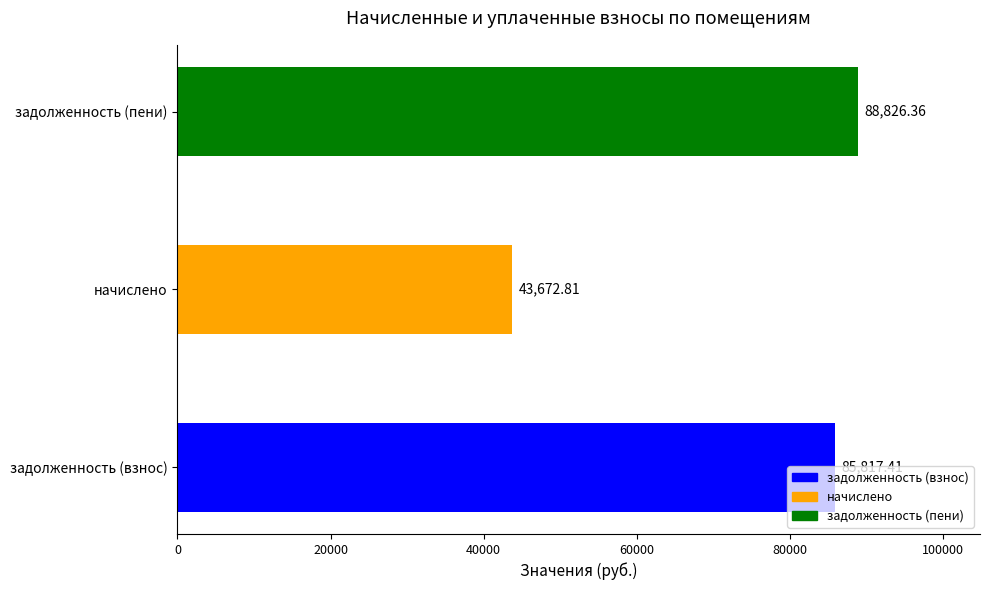

Where is the data nearest to the value 66249?

задолженность (взнос)